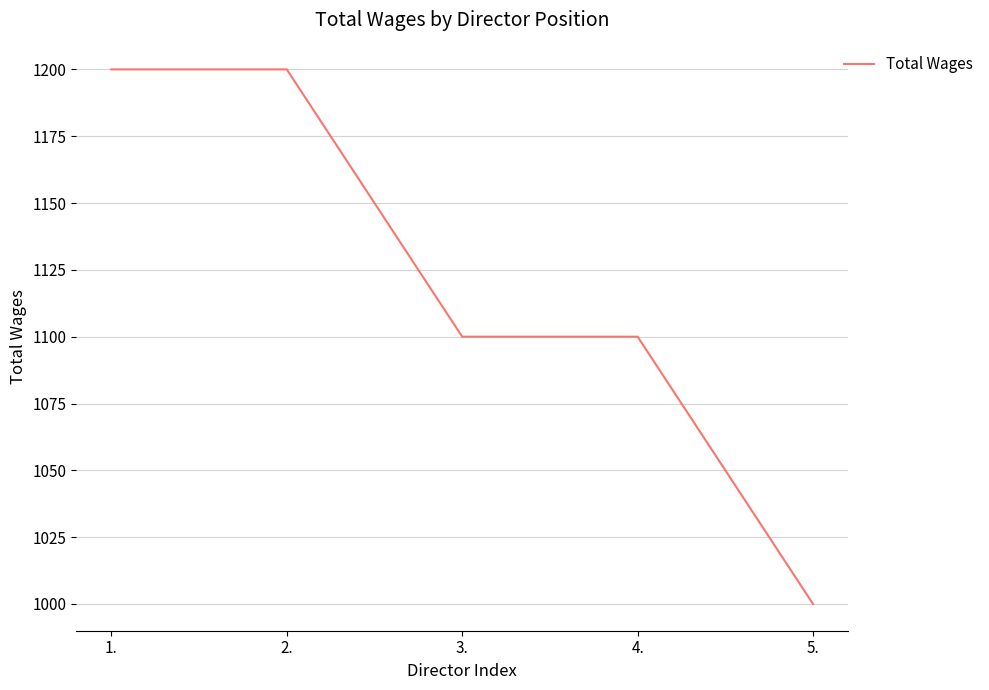

How many categories are shown in the chart?

5